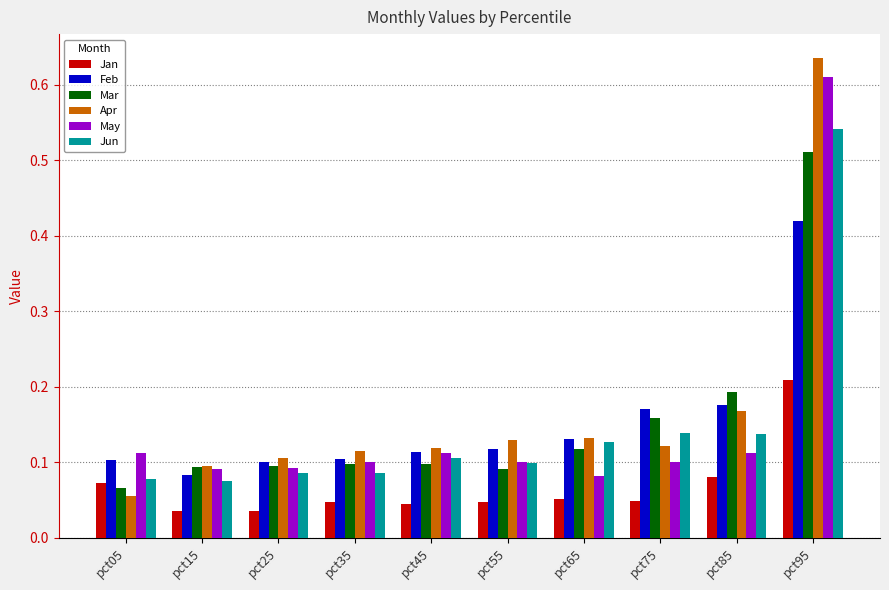

Between pct35 and pct85, which series saw the biggest shift?

Mar